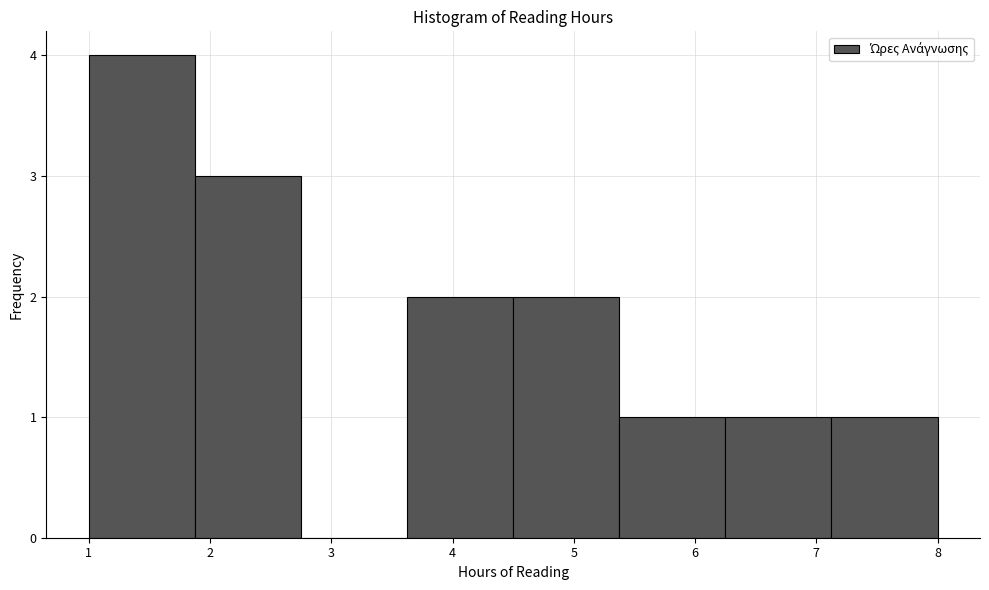

How tall is the bar that spans 6.3 to 7.1 on the x-axis? Neither the bar edges nor the heights are printed on the chart, so give them approximately, as read against the axes.

1